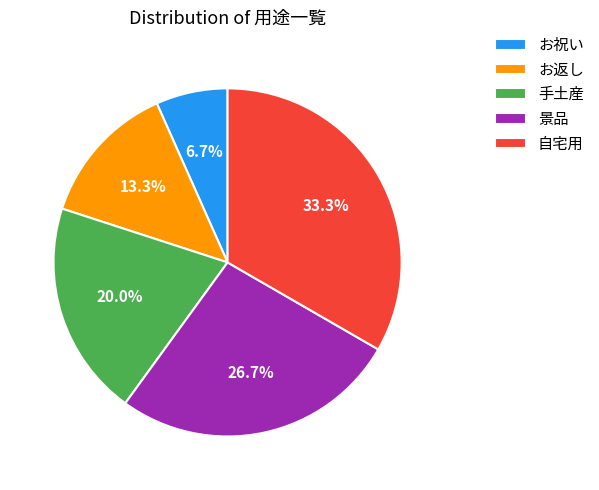

Between 景品 and お返し, which is larger?

景品